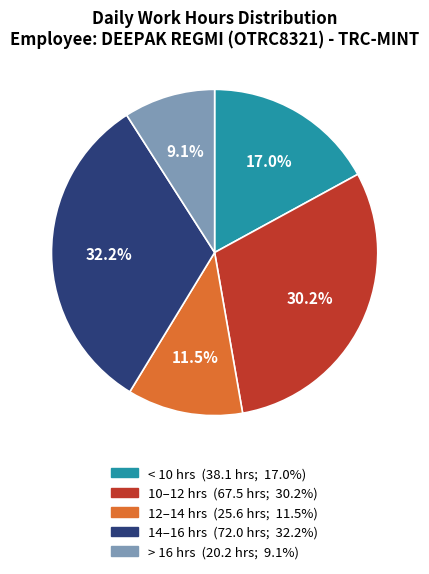

Is there any slice that represents more than half of the pie?

No